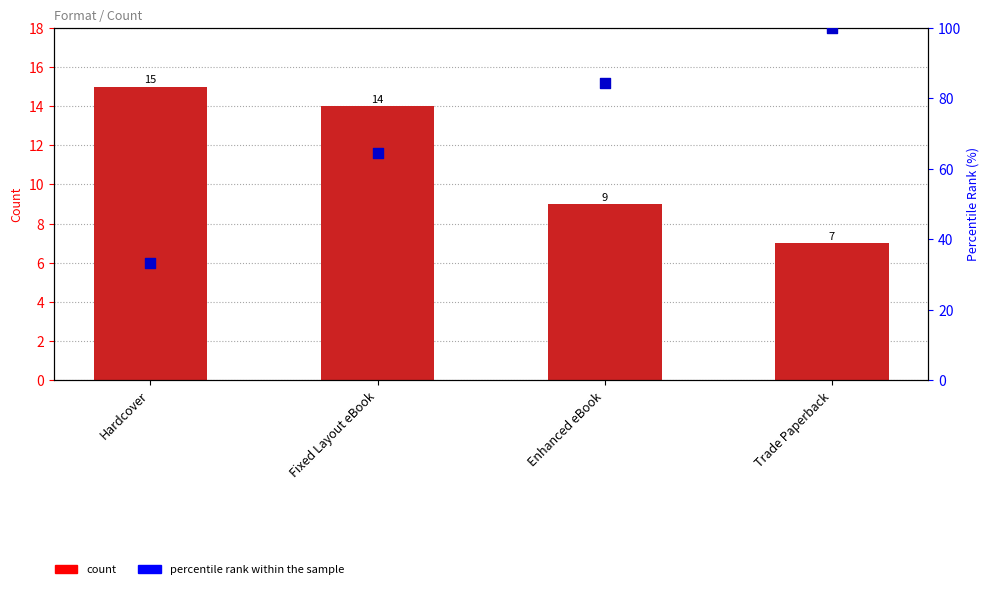

What are all the series names shown in the legend?

Count, percentile rank